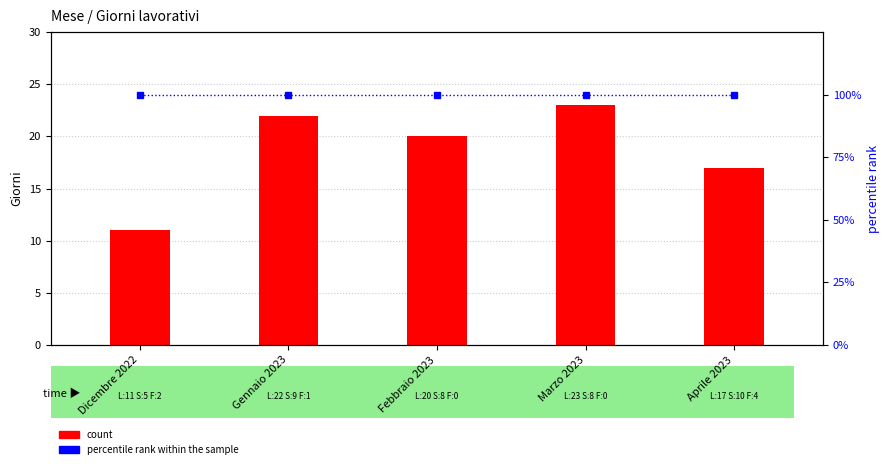

What is the greatest value displayed?

100